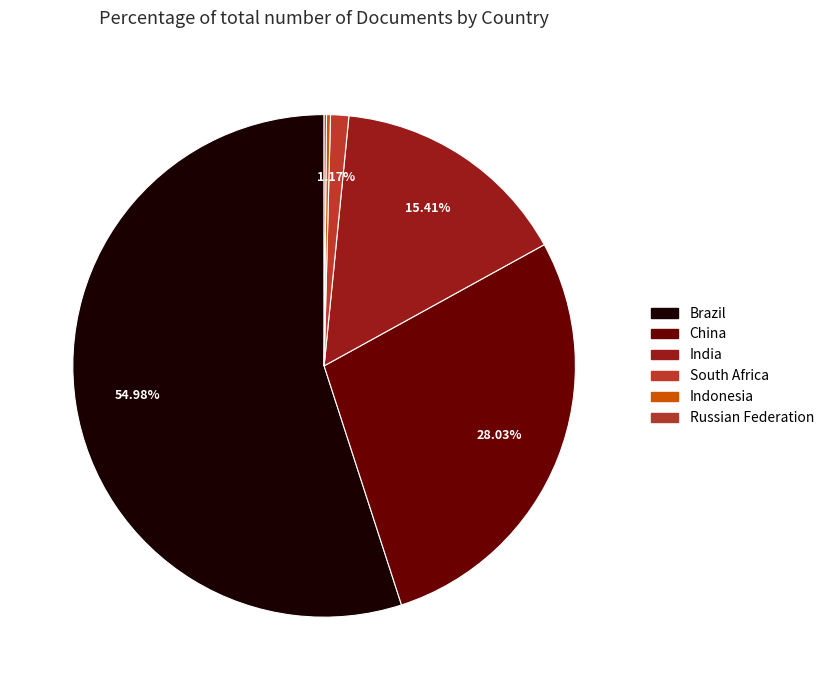

The India slice represents 5% of the pie. True or false?

False